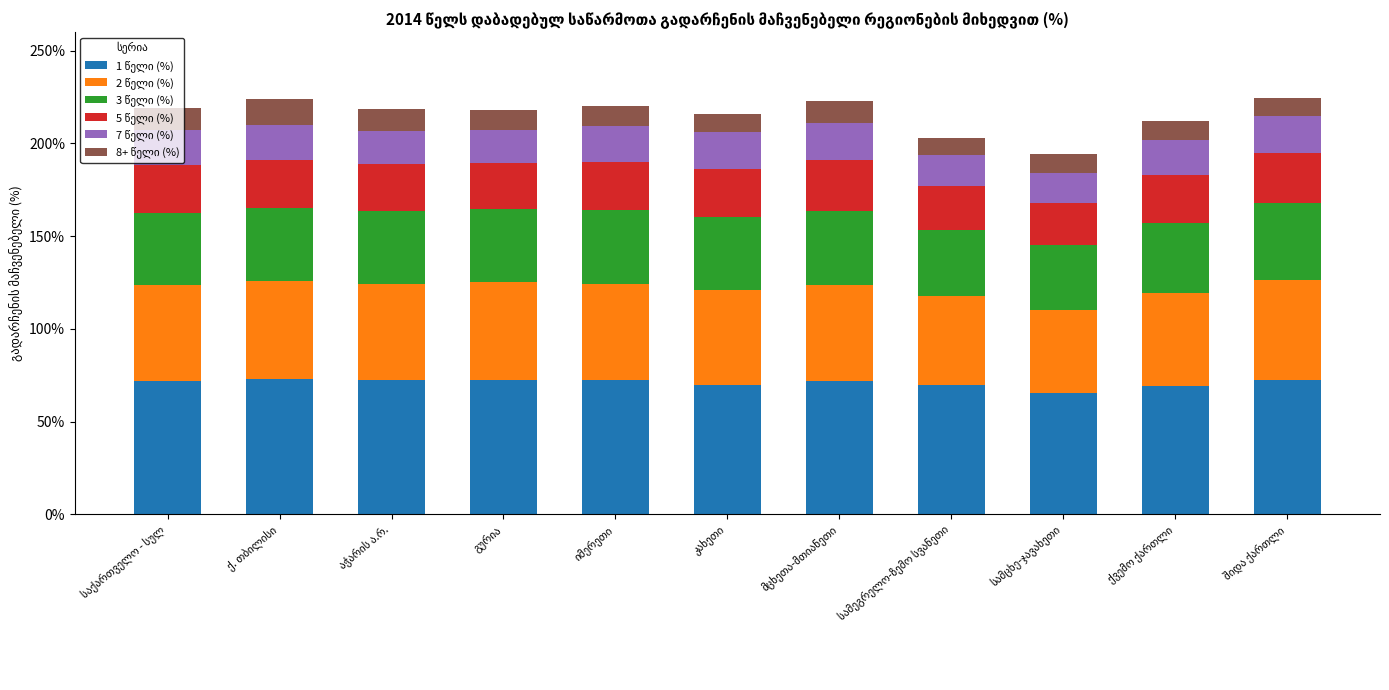

Which series has the widest spread of values?

2 წელი (%)